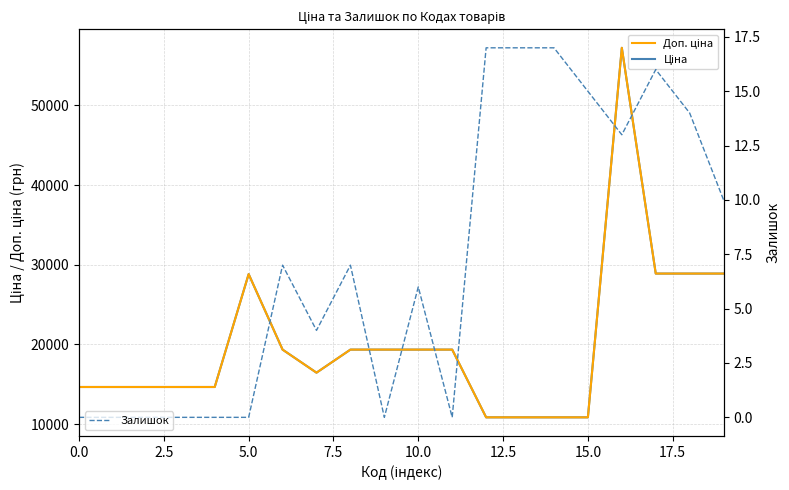

True or false: Залишок and Доп. ціна intersect in this chart.

False